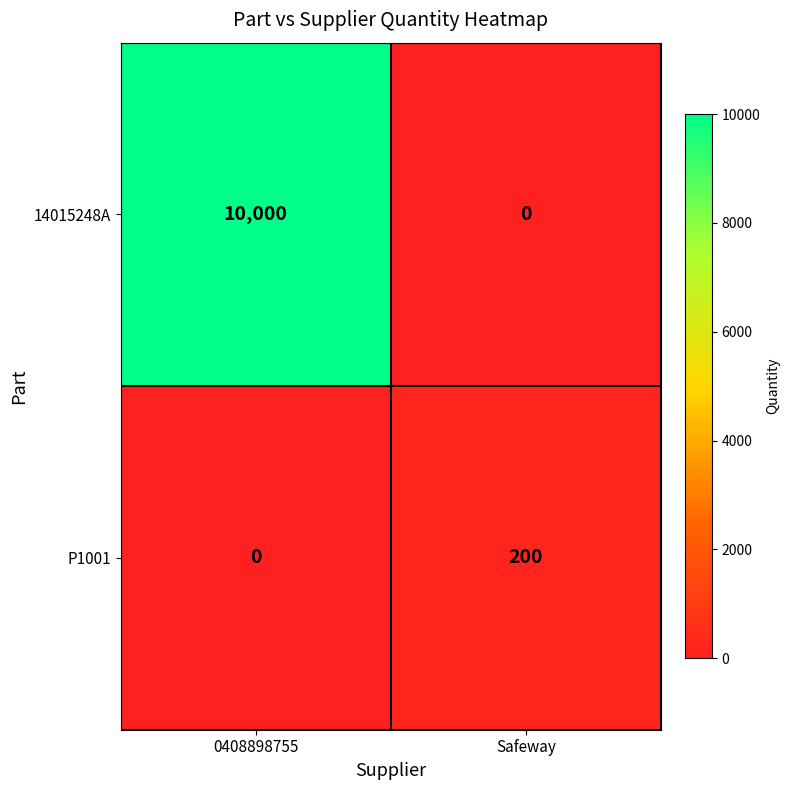

List the series in order of their overall mean, highest first.

14015248A, P1001